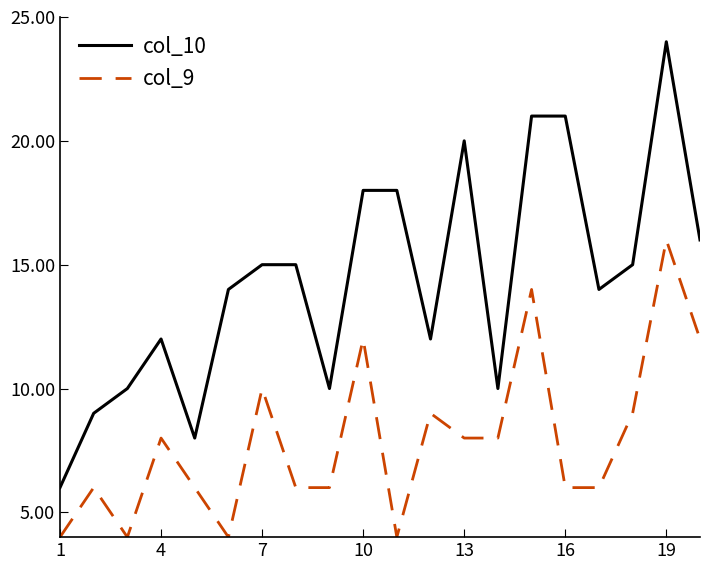

Rank the series by their average value, from lowest to highest.

col_9, col_10